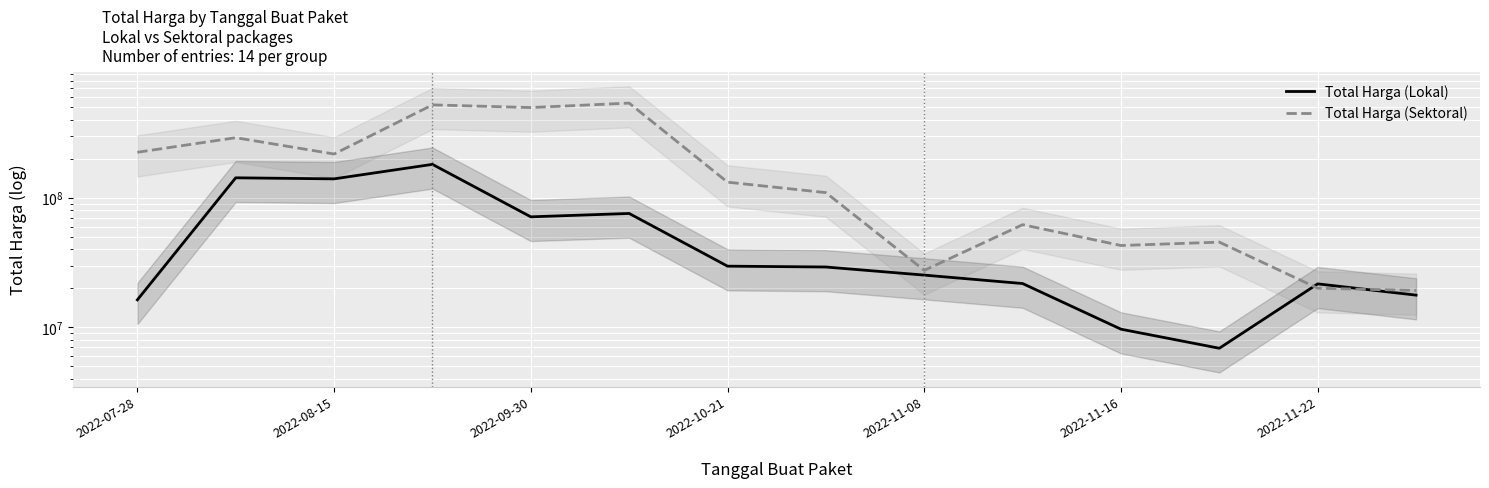

Which series has the largest total across all categories?

Total Harga (Sektoral)